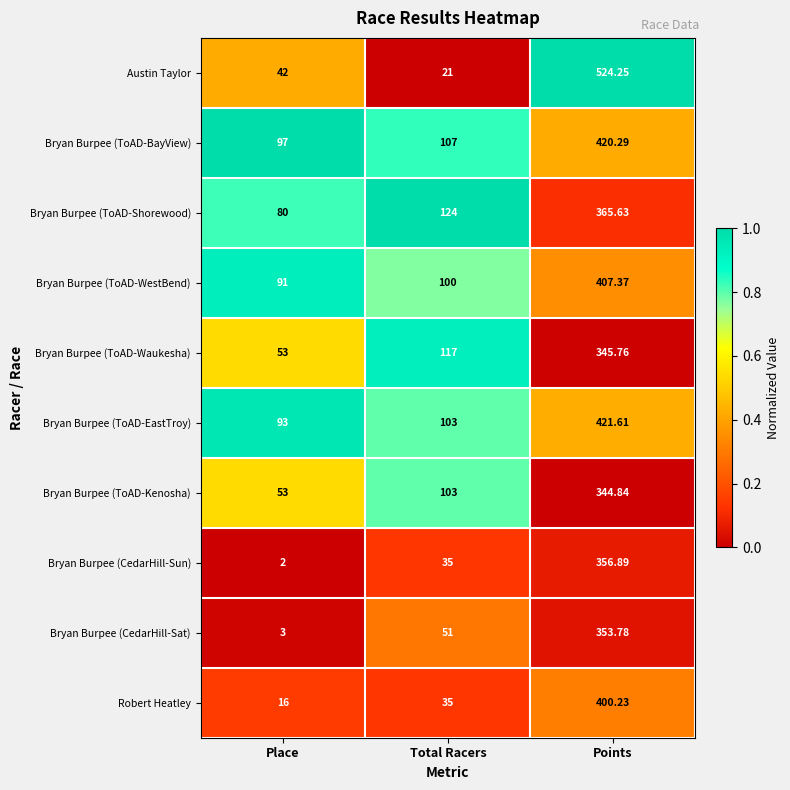

What is the total value across all series at Points?

3940.7